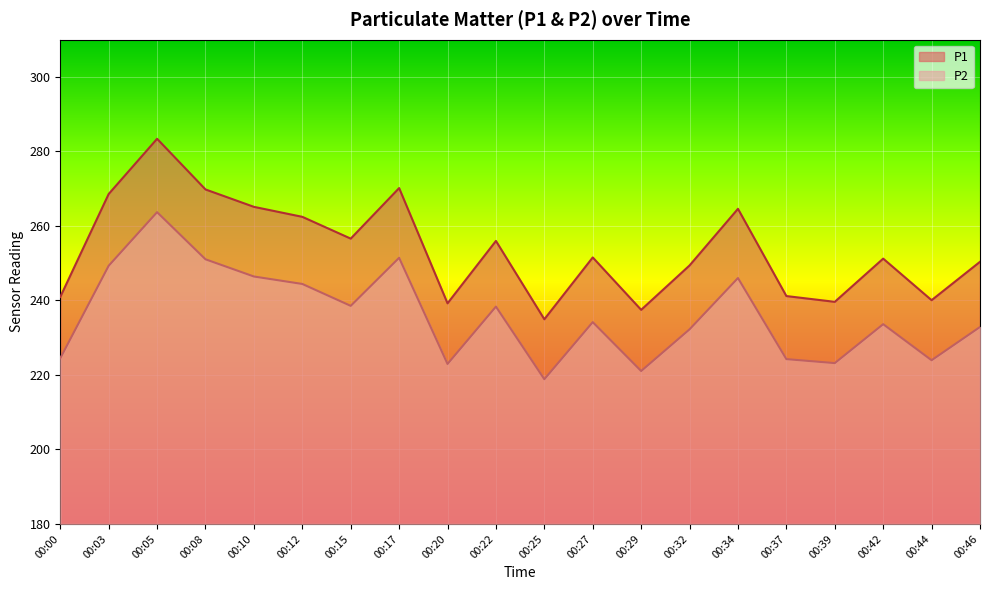

Which category has the highest value in the P1 series?

00:05